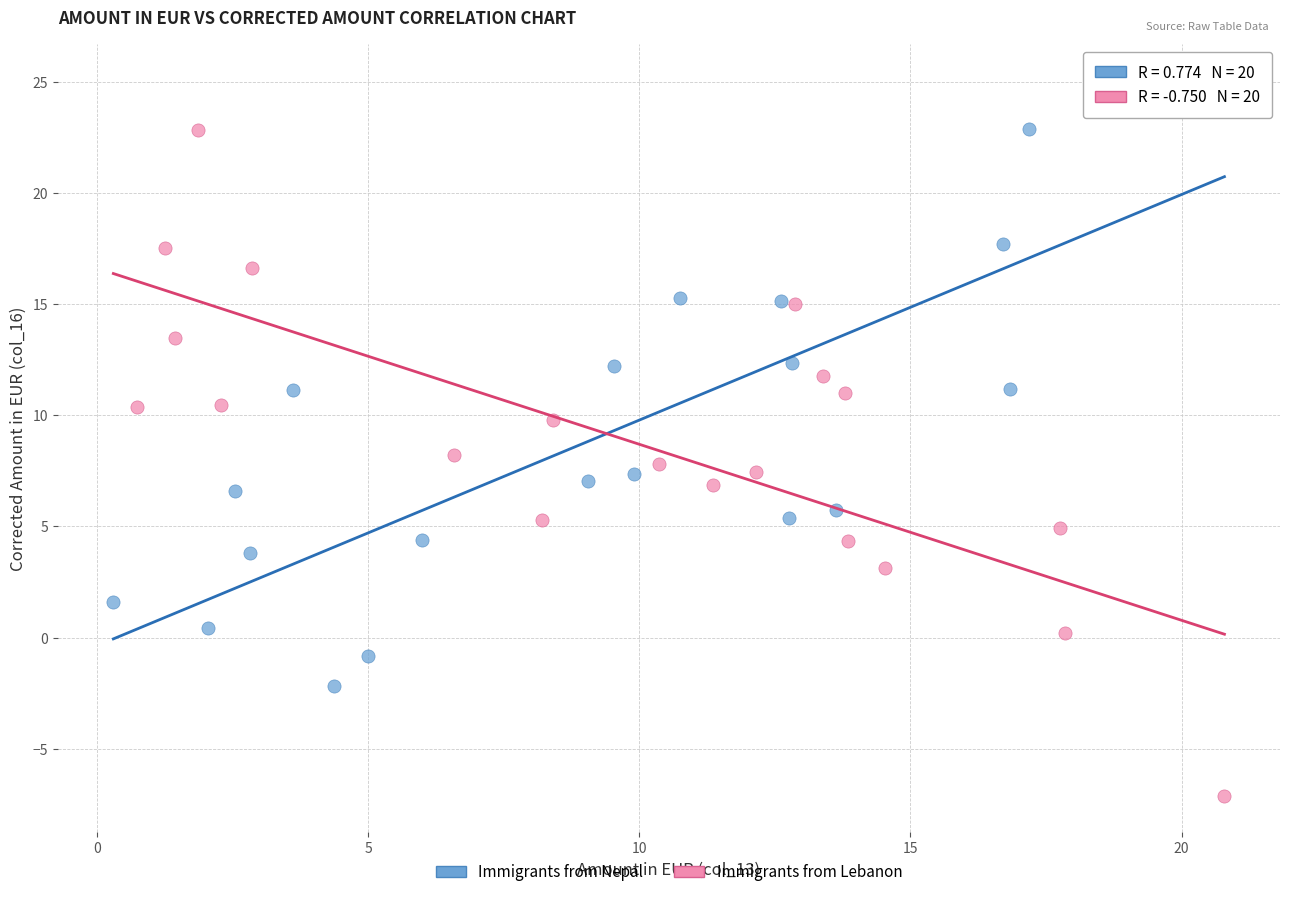

What are all the series names shown in the legend?

Immigrants from Nepal, Immigrants from Lebanon